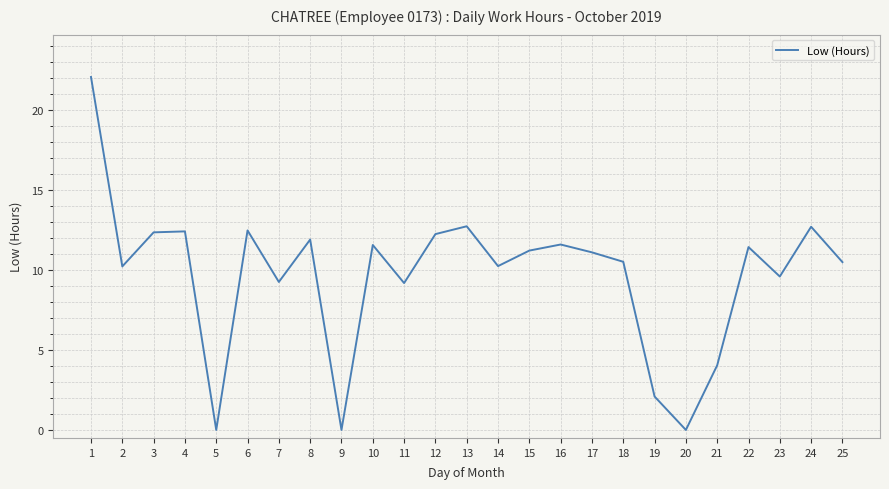

Read the value at 25.

10.5